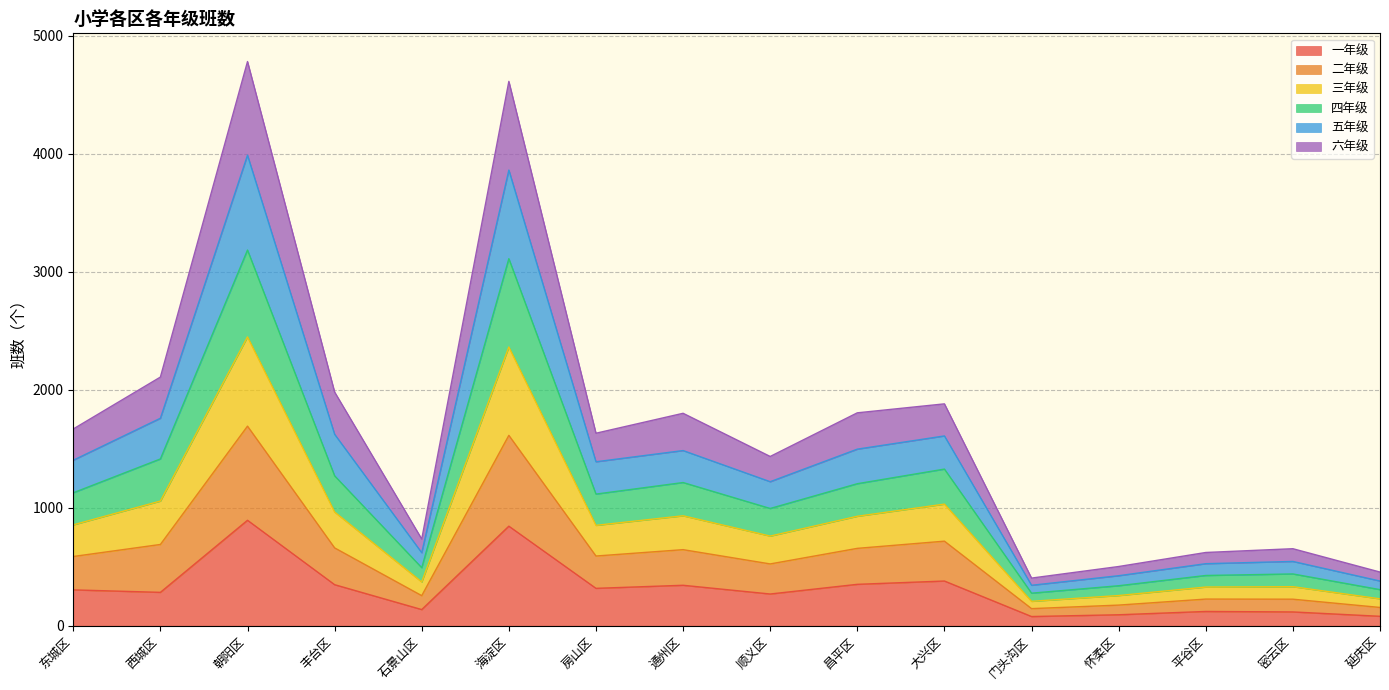

What is the total value across all series at 丰台区?

1981